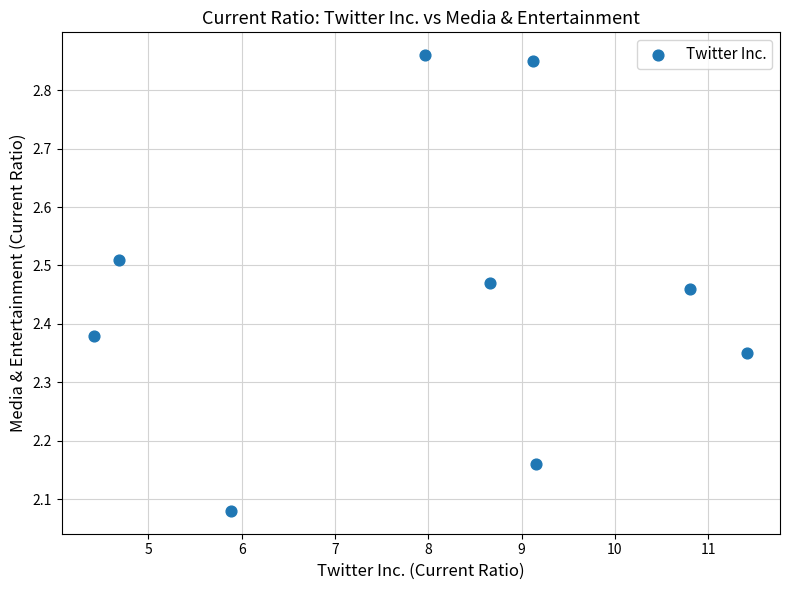

What is the range of Y values (max minus min)?

0.8